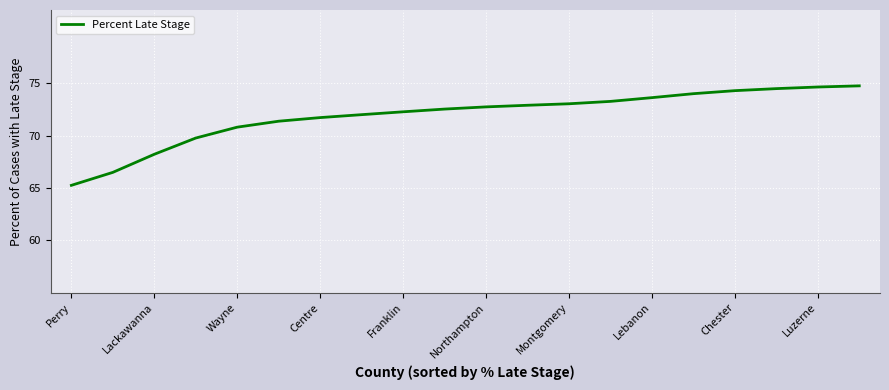

What is the smallest value displayed?

65.3